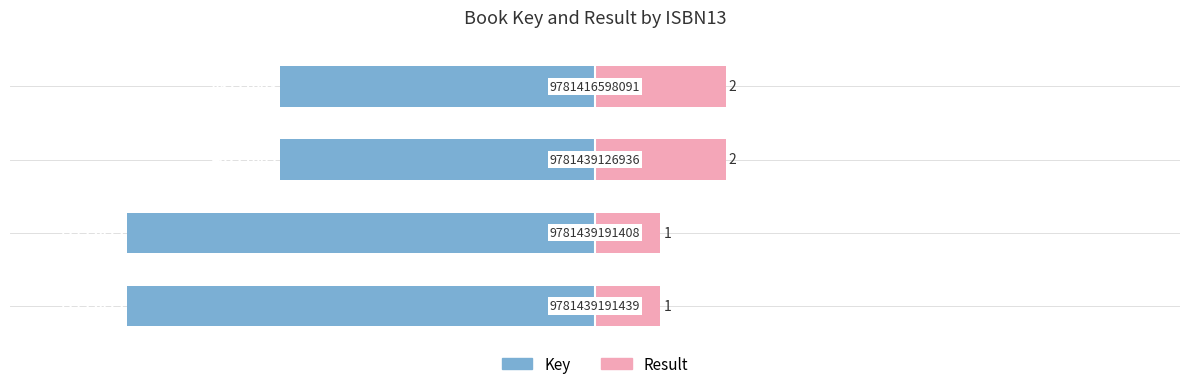

What is the sum of the Key values at −8 and −6?

-12.0